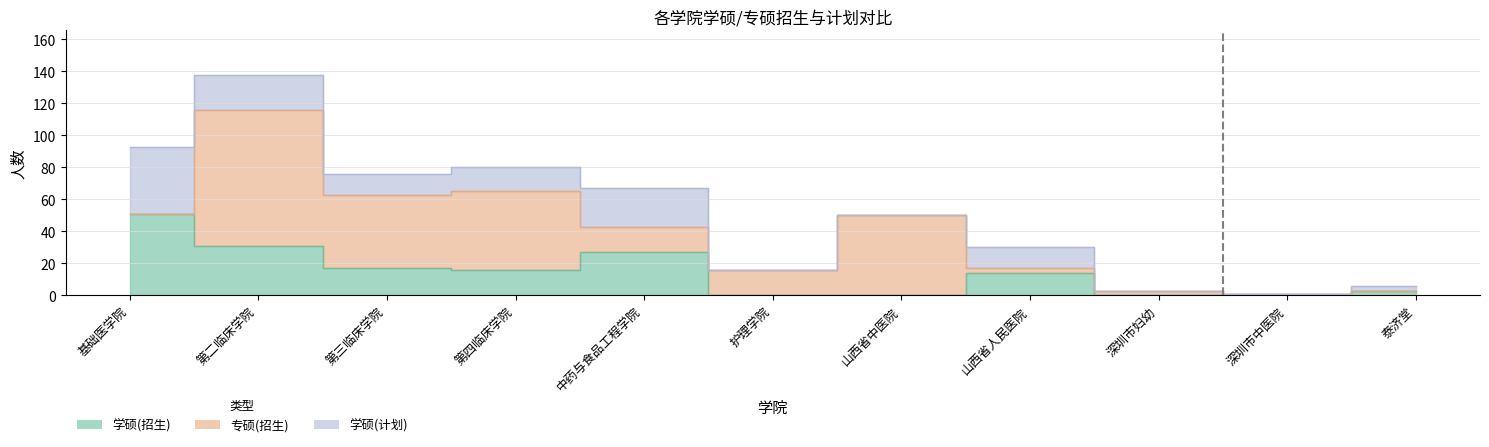

At how many categories does at least one series exceed 12?

8